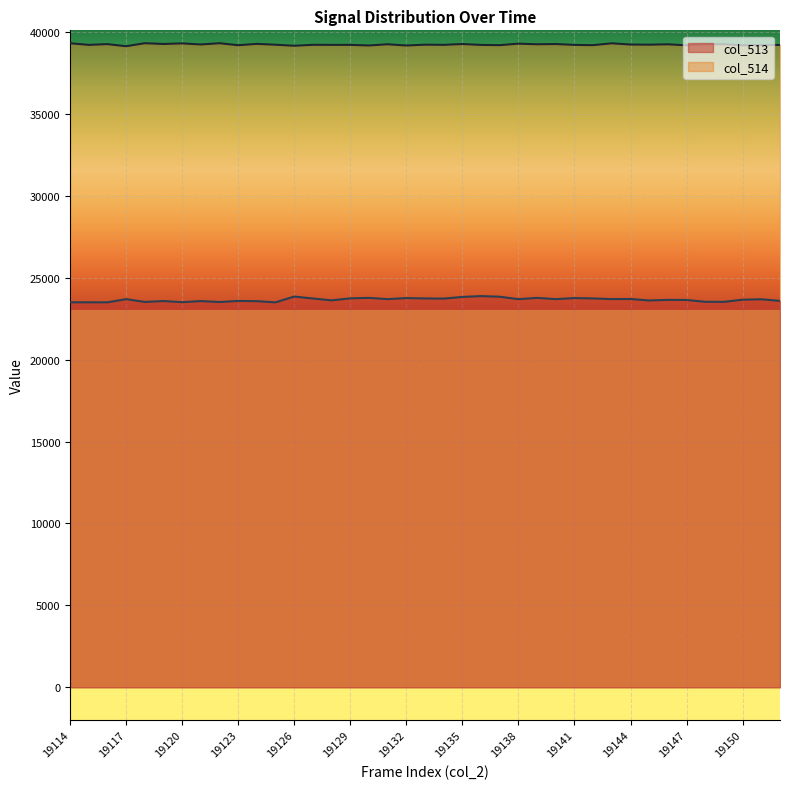

In col_513, how many points are higher than both neighbors (excluding endpoints)?

13